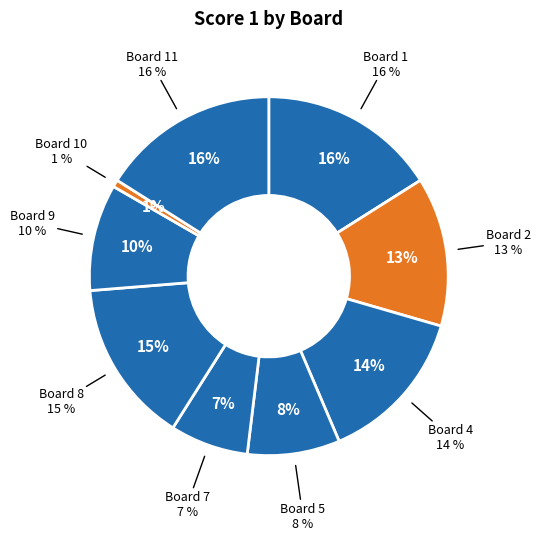

Combined, do Board 9 and Board 1 account for over 50%?

No